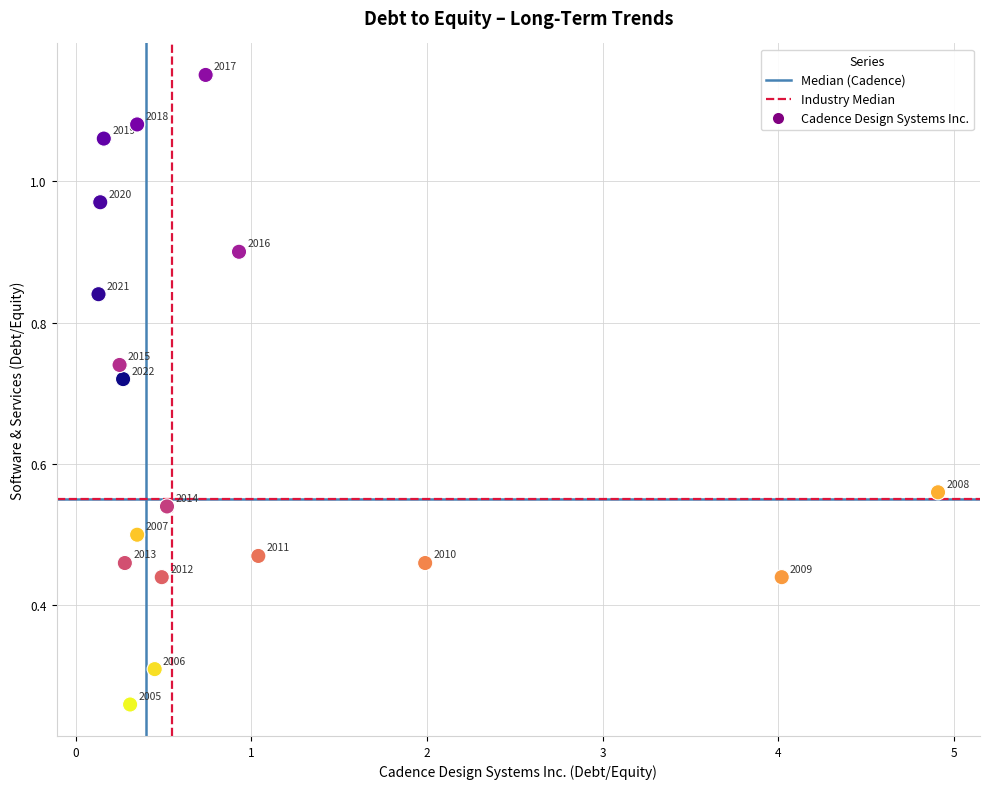

What is the range of Y values (max minus min)?

0.9